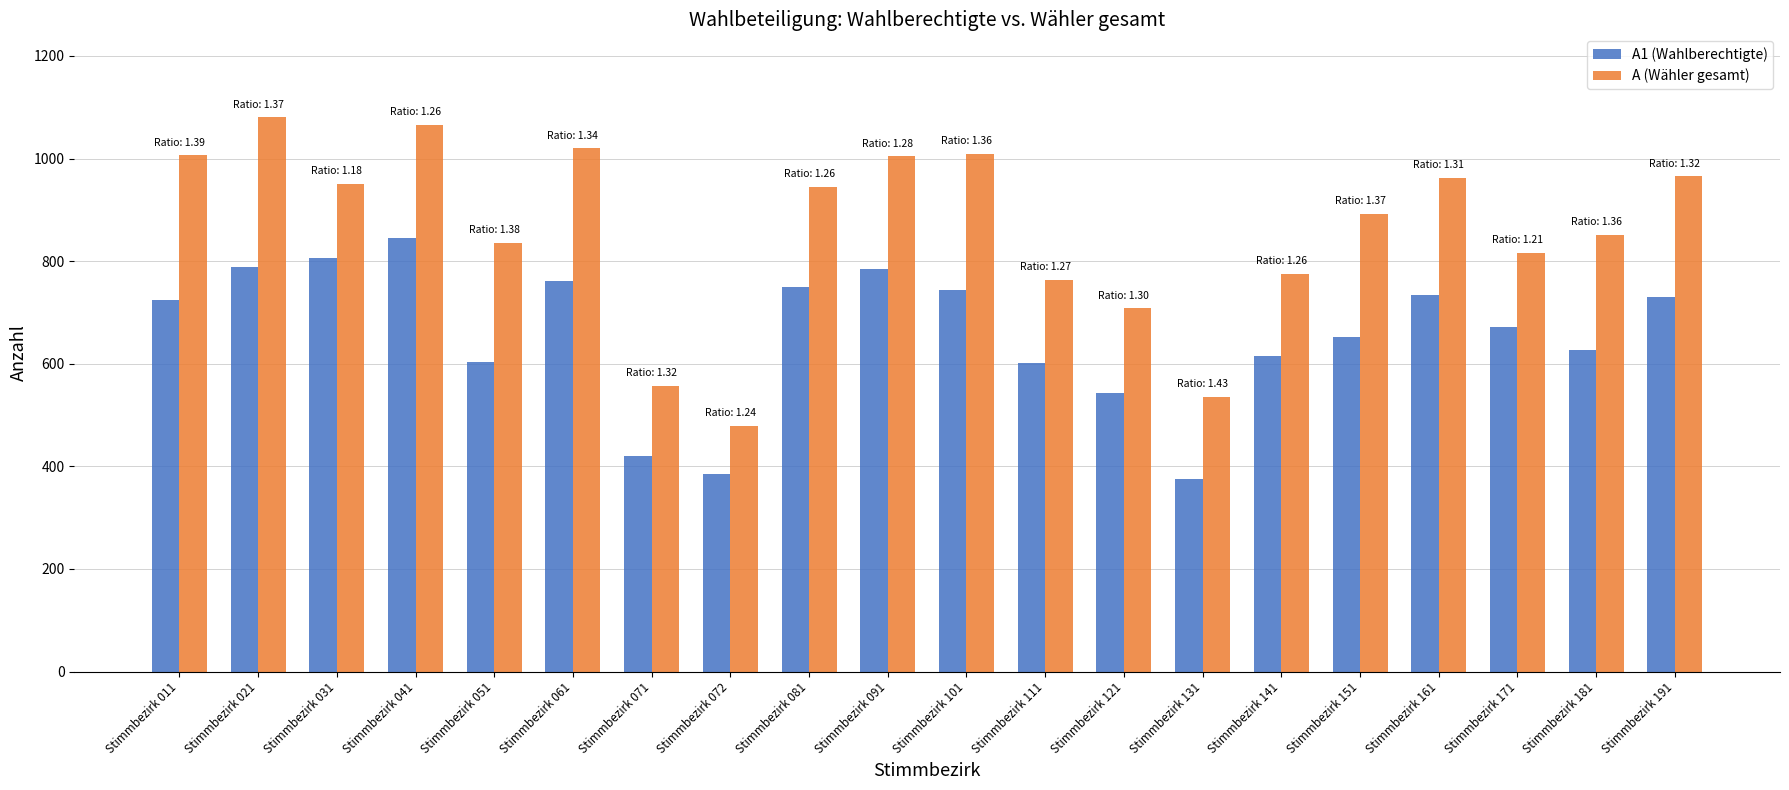

What are all the series names shown in the legend?

A1 (Wahlberechtigte), A (Wähler gesamt)